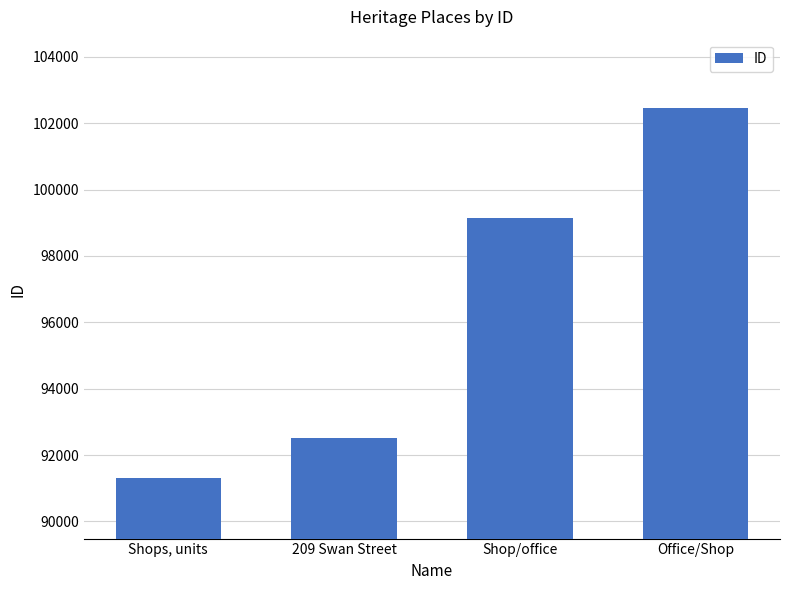

Approximately how many times larger is the value at Shops, units compared to Office/Shop?

0.9